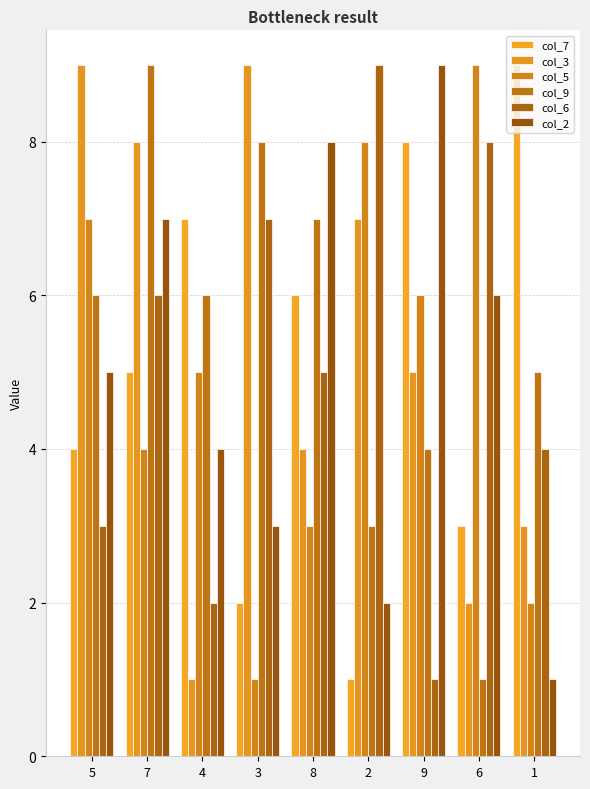

At which category is the sum across all series the highest?

7